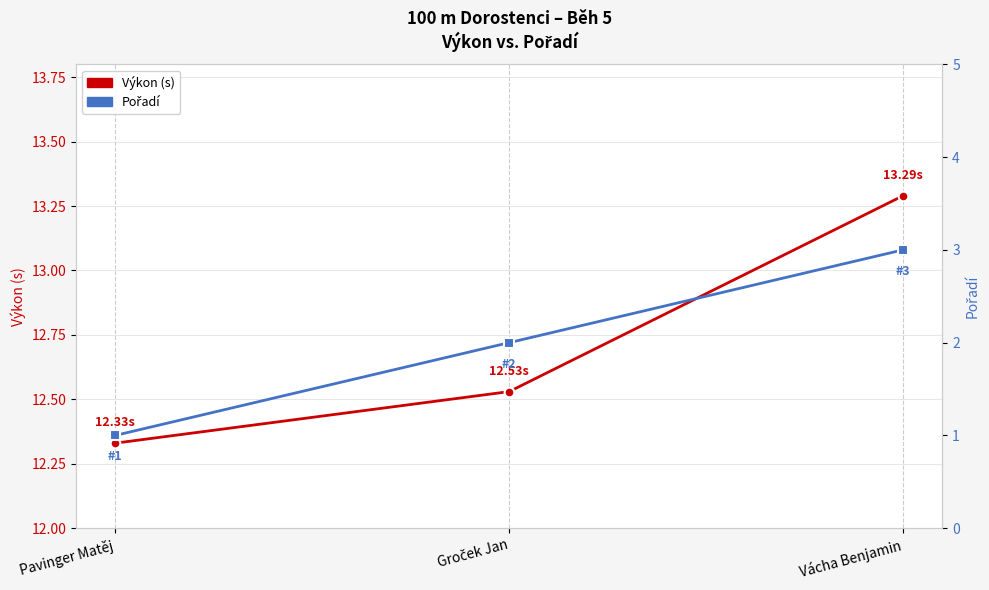

True or false: Pořadí has a value of 1.0 at Pavinger Matěj.

True